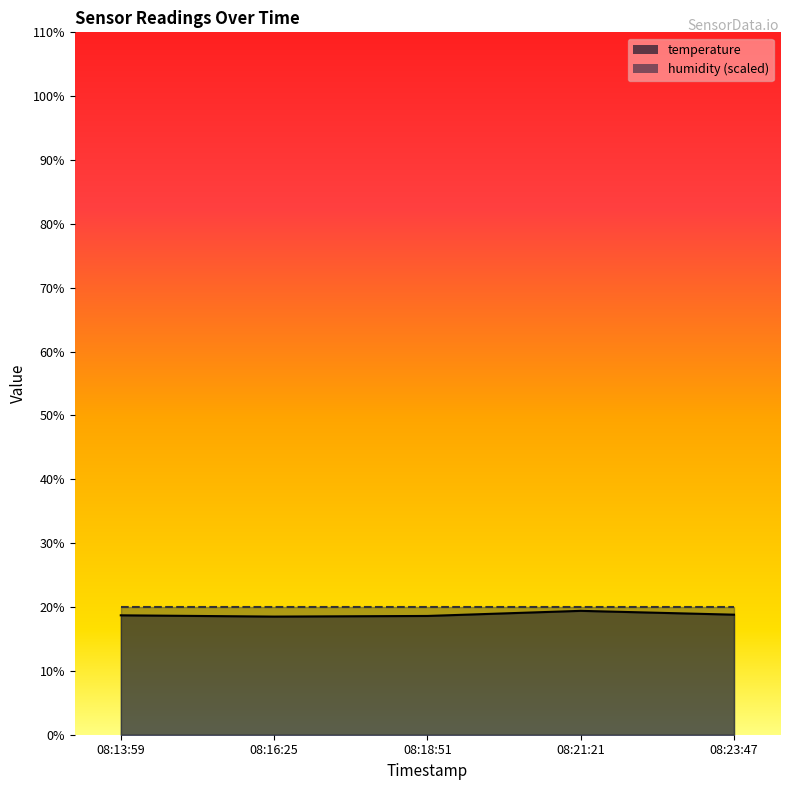

What position from the right is 08:18:51?

3